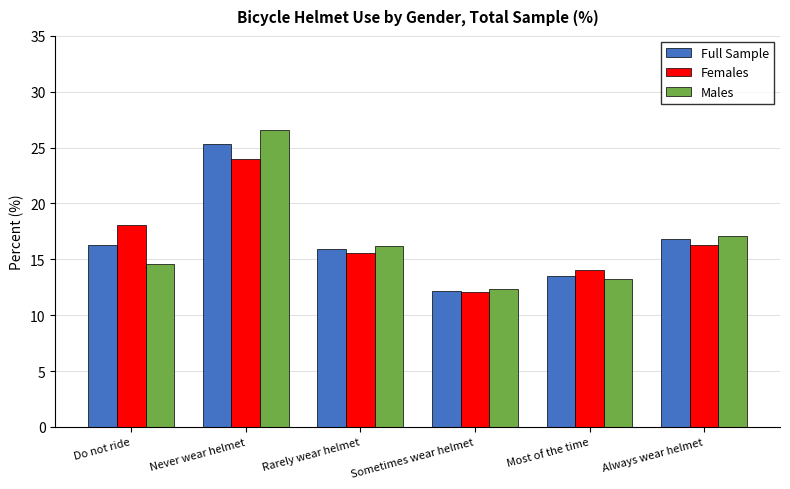

At which category does the chart reach its peak across all series?

Never wear helmet